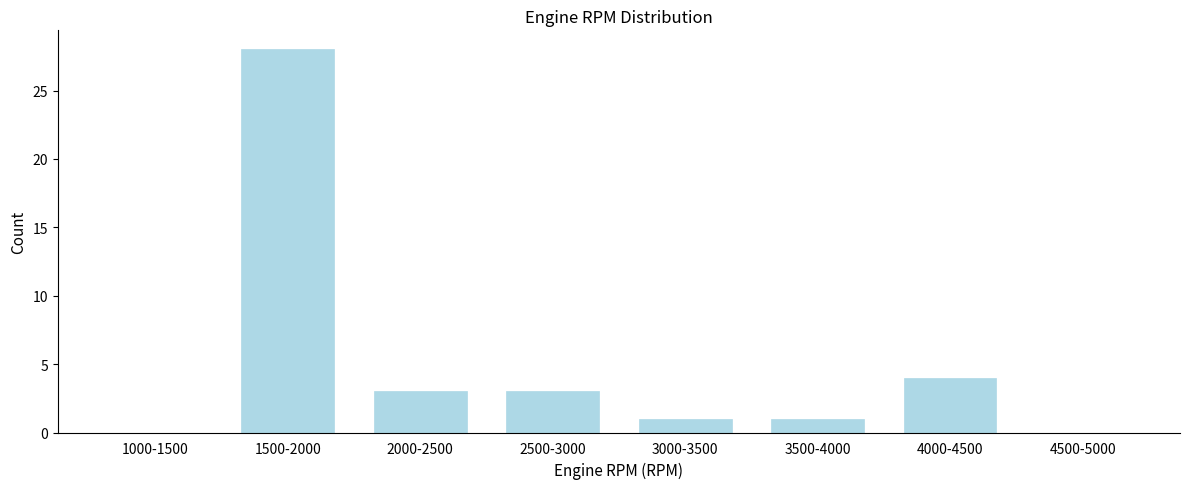

Reading left to right, transcribe all the data shown in this chart.

1000-1500=0	1500-2000=28	2000-2500=3	2500-3000=3	3000-3500=1	3500-4000=1	4000-4500=4	4500-5000=0